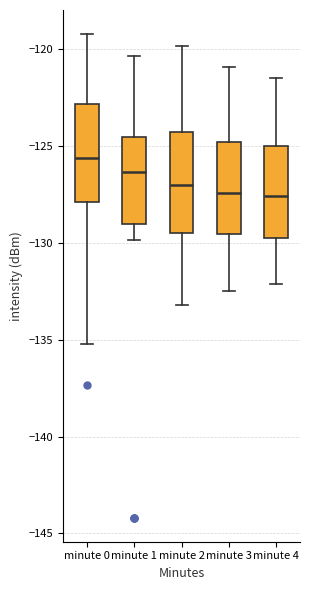

Where is the upper edge of the box for minute 3 on the y-axis? The values are not printed on the chart, so give them approximately, as read against the axis.

-125.0